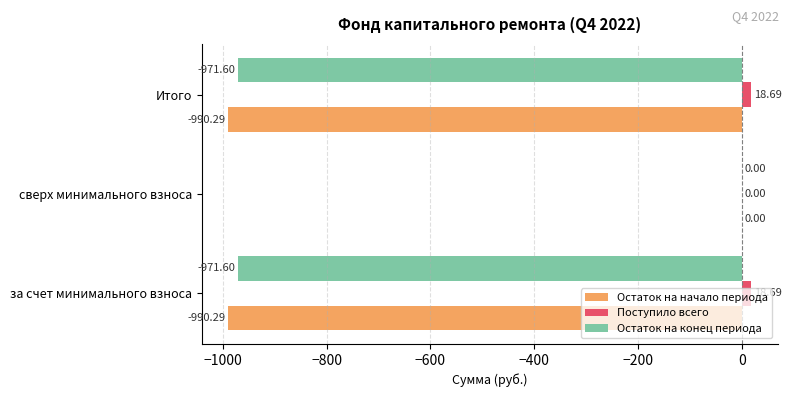

Between за счет минимального взноса and сверх минимального взноса, which series saw the biggest shift?

Остаток на начало периода